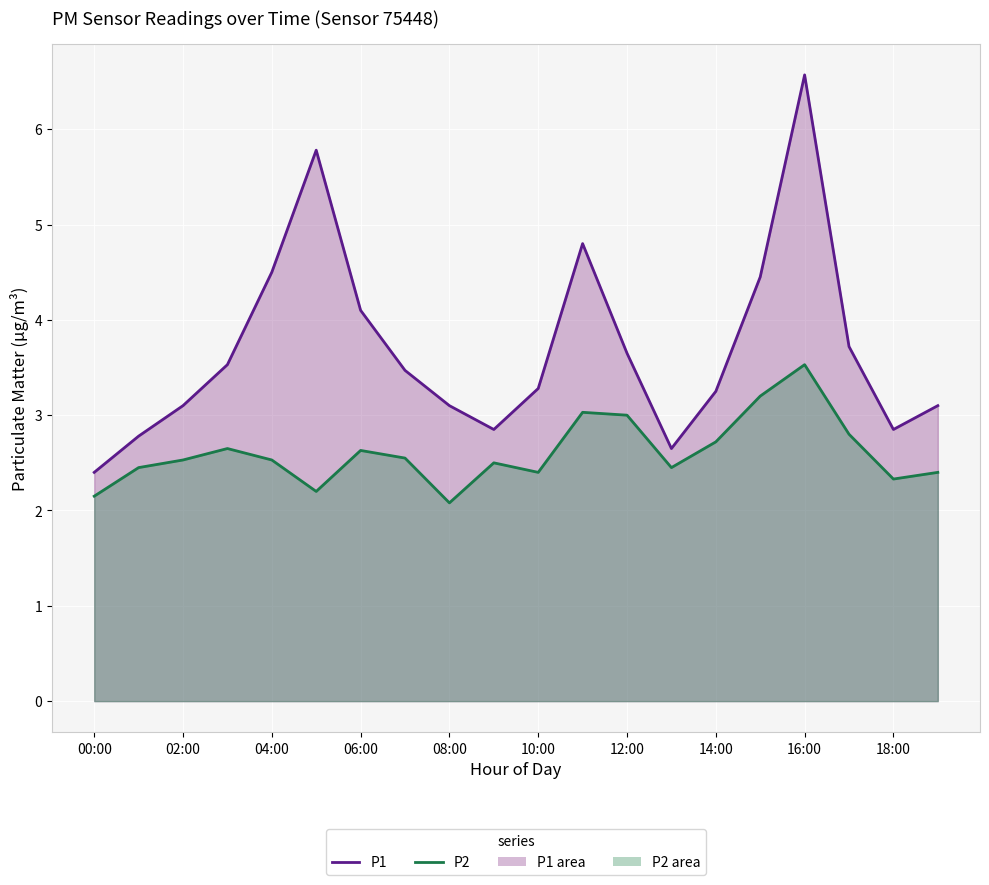

True or false: P2 line has more than 1 points higher than both neighbors.

True